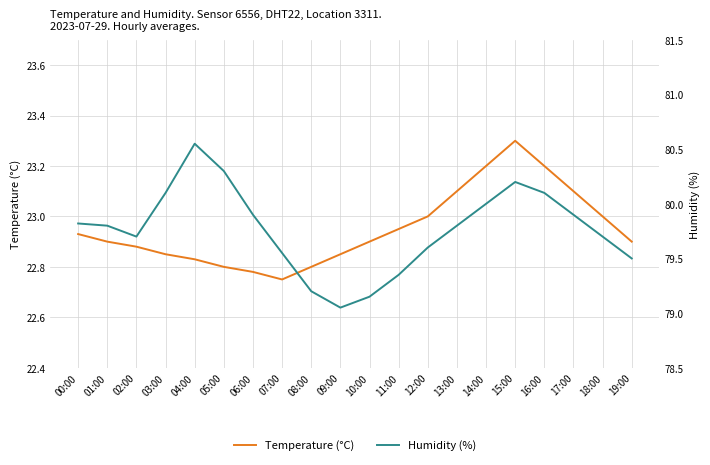

Reading left to right, list all the values displayed in this chart.

Temperature (°C): 00:00=22.9	01:00=22.9	02:00=22.9	03:00=22.9	04:00=22.8	05:00=22.8	06:00=22.8	07:00=22.8	08:00=22.8	09:00=22.9	10:00=22.9	11:00=22.9	12:00=23.0	13:00=23.1	14:00=23.2	15:00=23.3	16:00=23.2	17:00=23.1	18:00=23.0	19:00=22.9
Humidity (%): 00:00=79.8	01:00=79.8	02:00=79.7	03:00=80.1	04:00=80.5	05:00=80.3	06:00=79.9	07:00=79.5	08:00=79.2	09:00=79.0	10:00=79.2	11:00=79.3	12:00=79.6	13:00=79.8	14:00=80.0	15:00=80.2	16:00=80.1	17:00=79.9	18:00=79.7	19:00=79.5